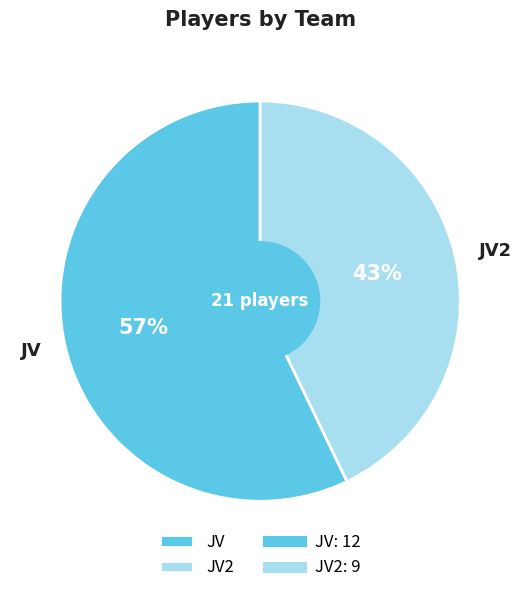

What percentage is the JV2 slice, to the nearest percent?

43%